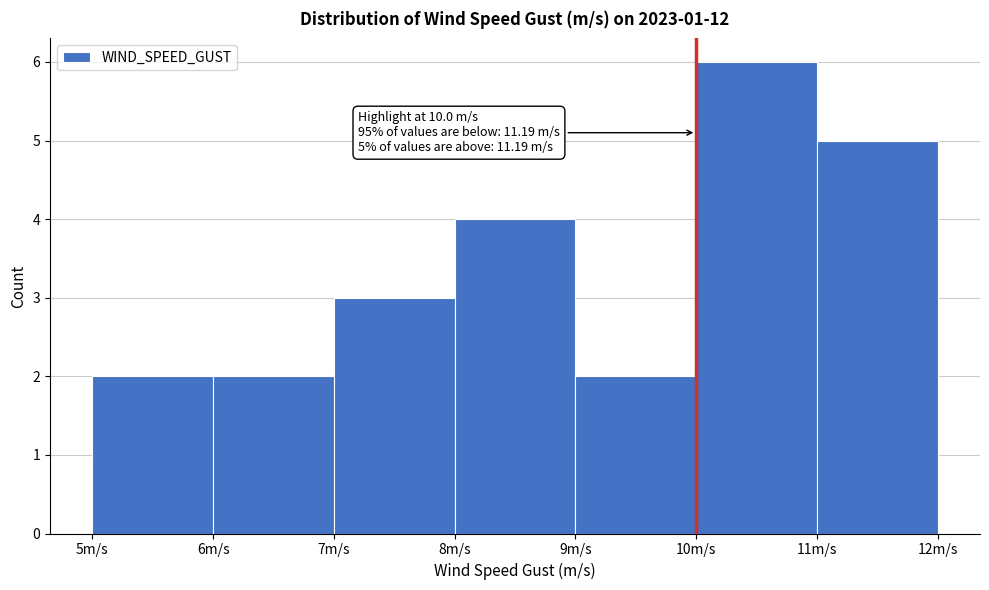

Over which range of the x-axis is the bar tallest?

10 to 11